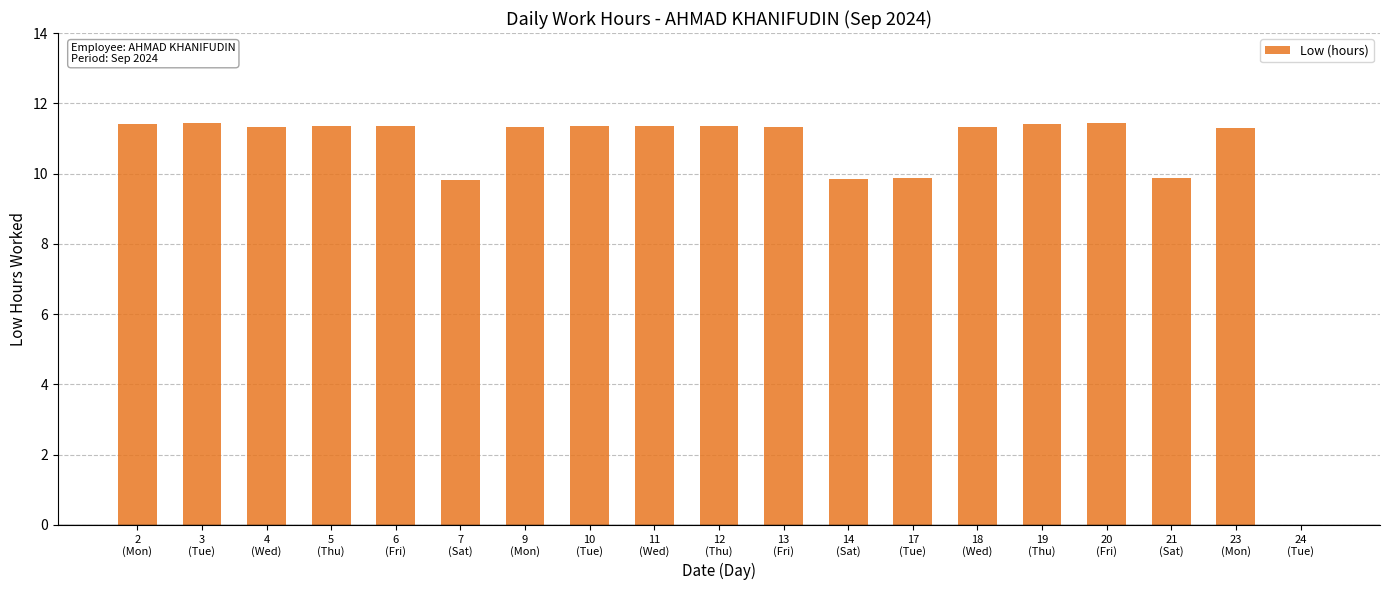

Are the bars horizontal?

No